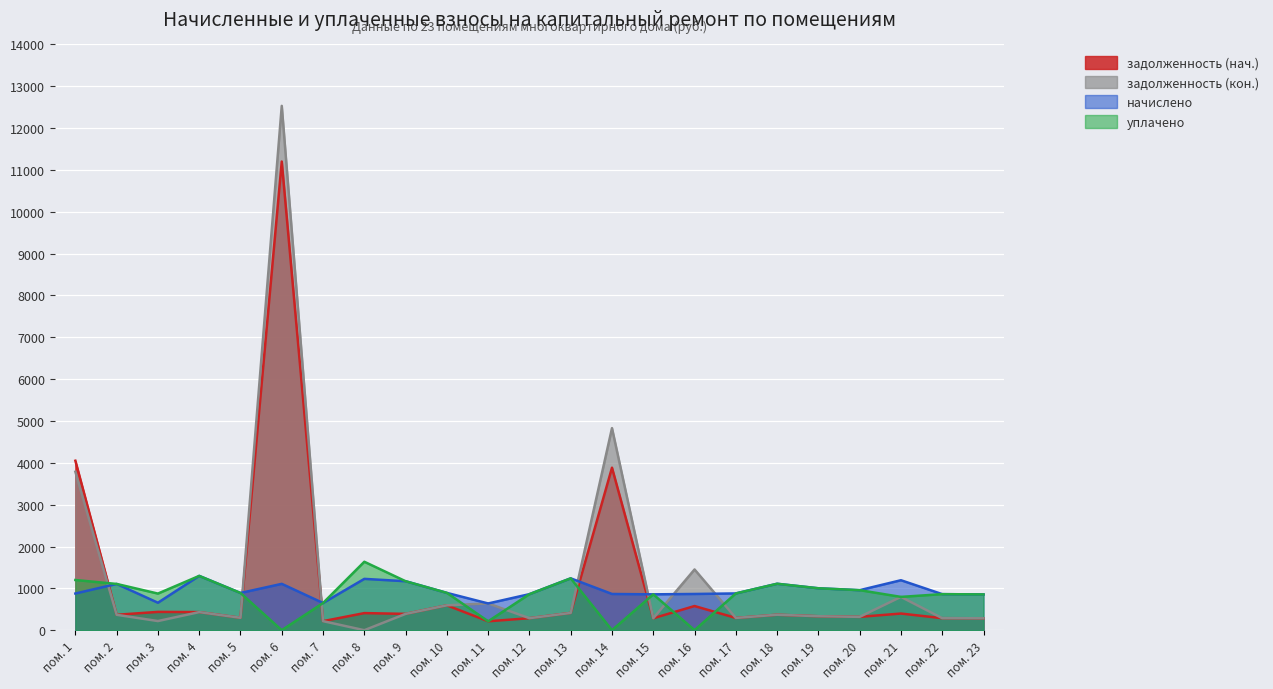

What is the sum of all уплачено values?

19352.9